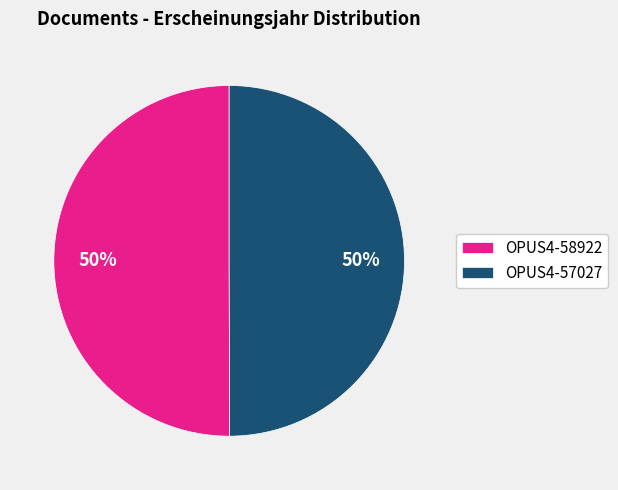

To the nearest percent, what is the combined percentage of OPUS4-57027 and OPUS4-58922?

100%